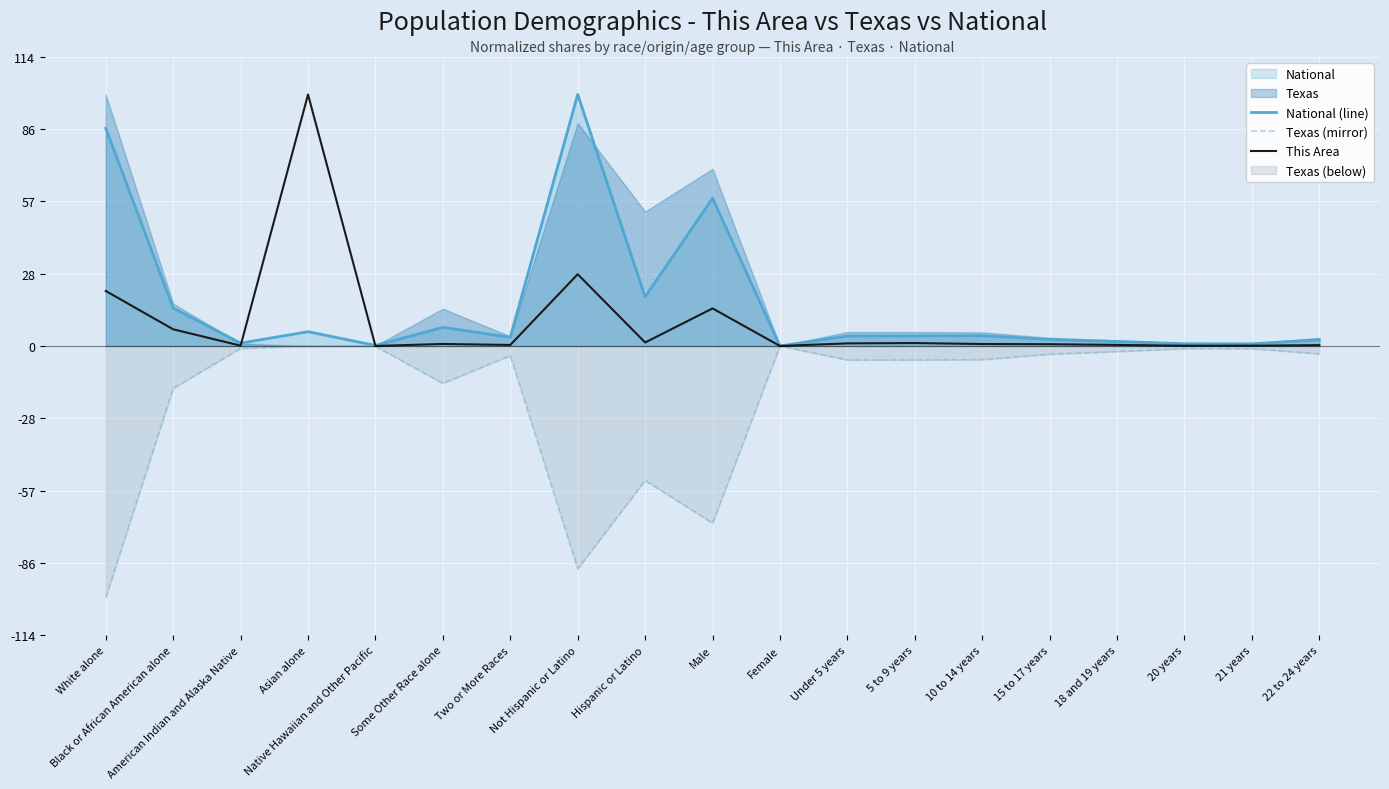

True or false: National (line) has more than 1 interior local peaks.

True